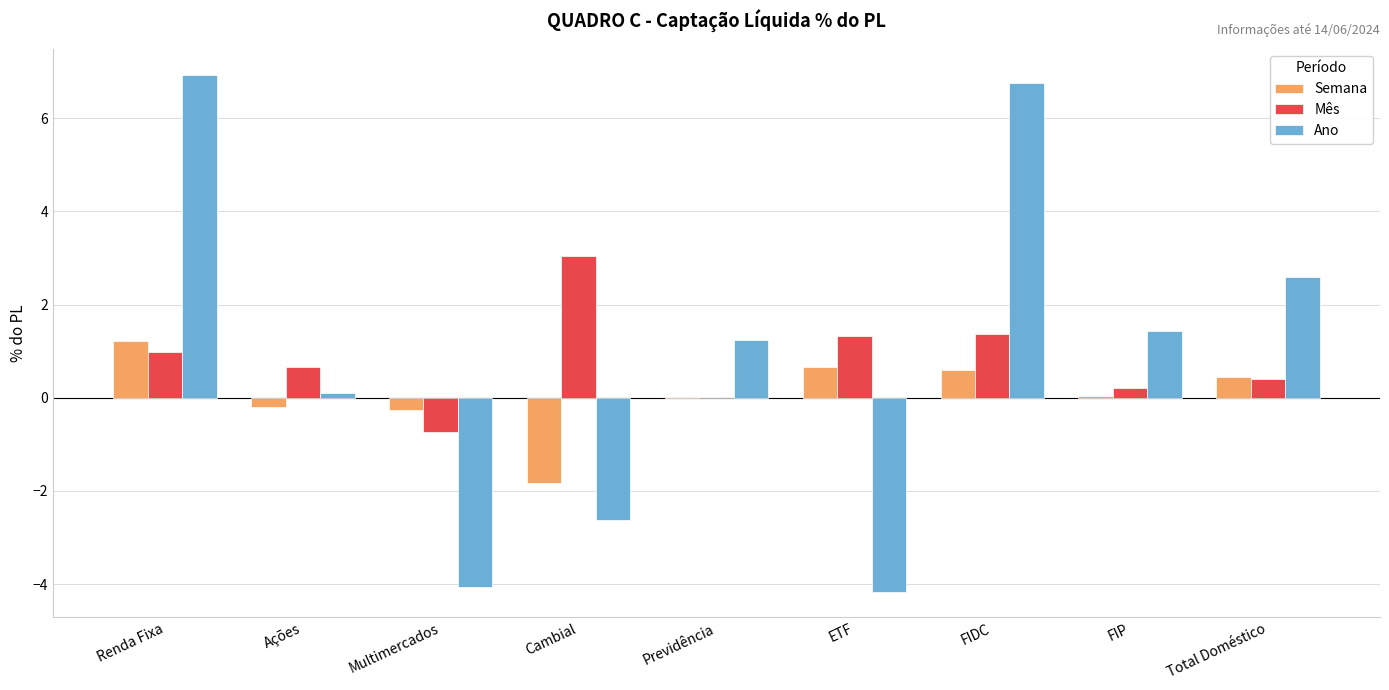

The Semana series shows 0.0 at FIP. True or false?

True